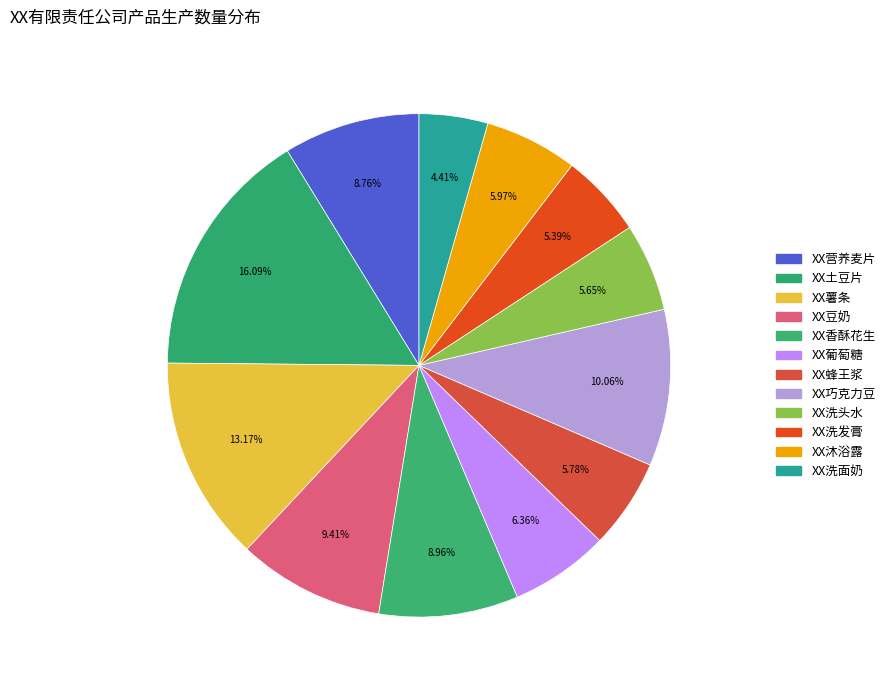

Count the number of slices in the pie.

12